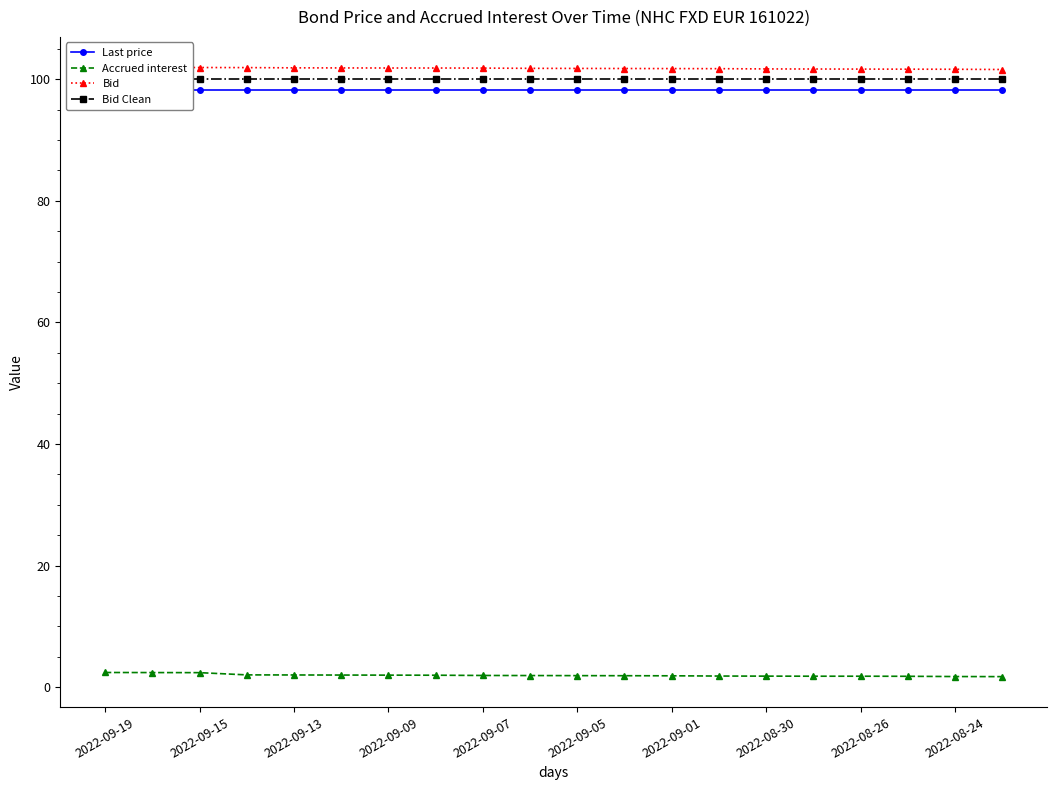

True or false: Last price and Bid intersect in this chart.

False